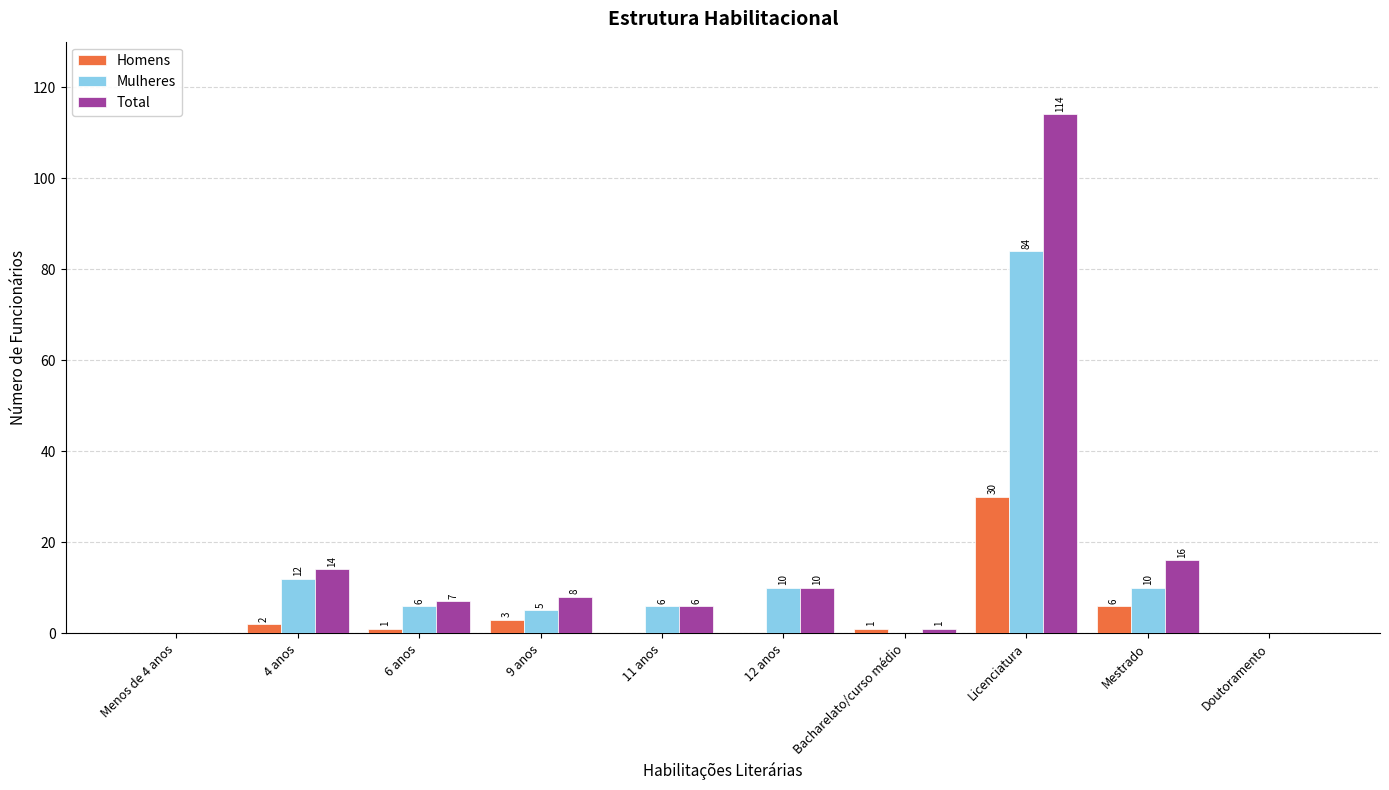

What is the maximum value shown in the chart?

114